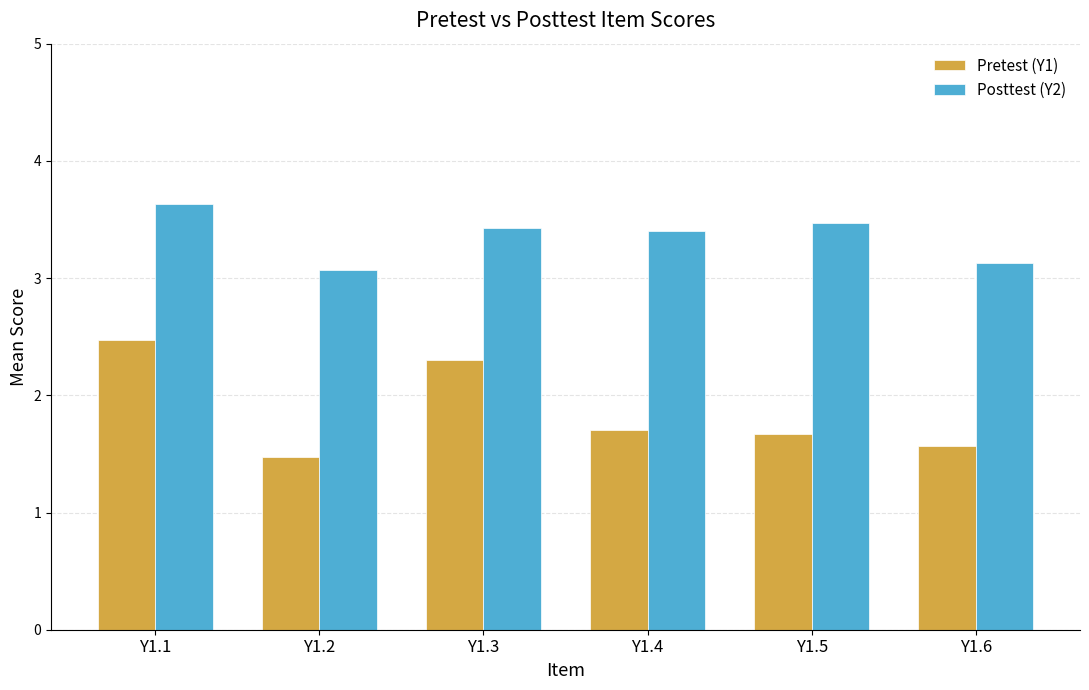

True or false: Pretest (Y1) has a value of 3.4 at Y1.3.

False